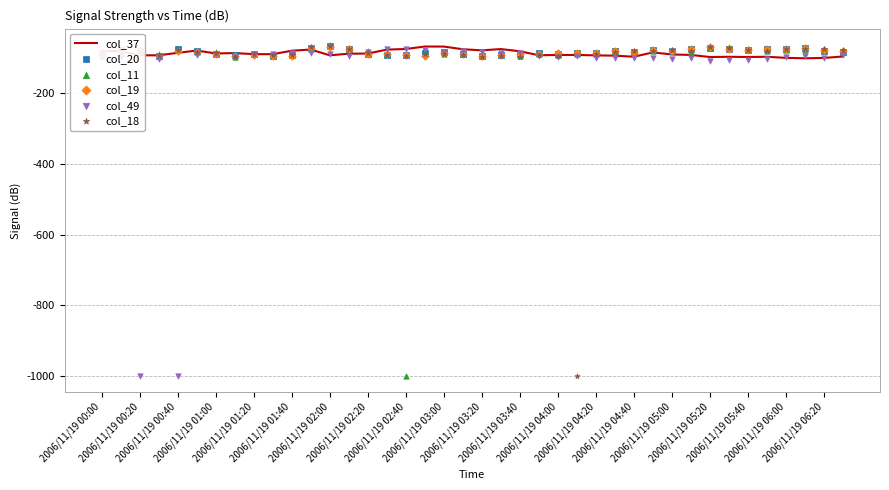

What is the maximum value for col_37?

-67.0